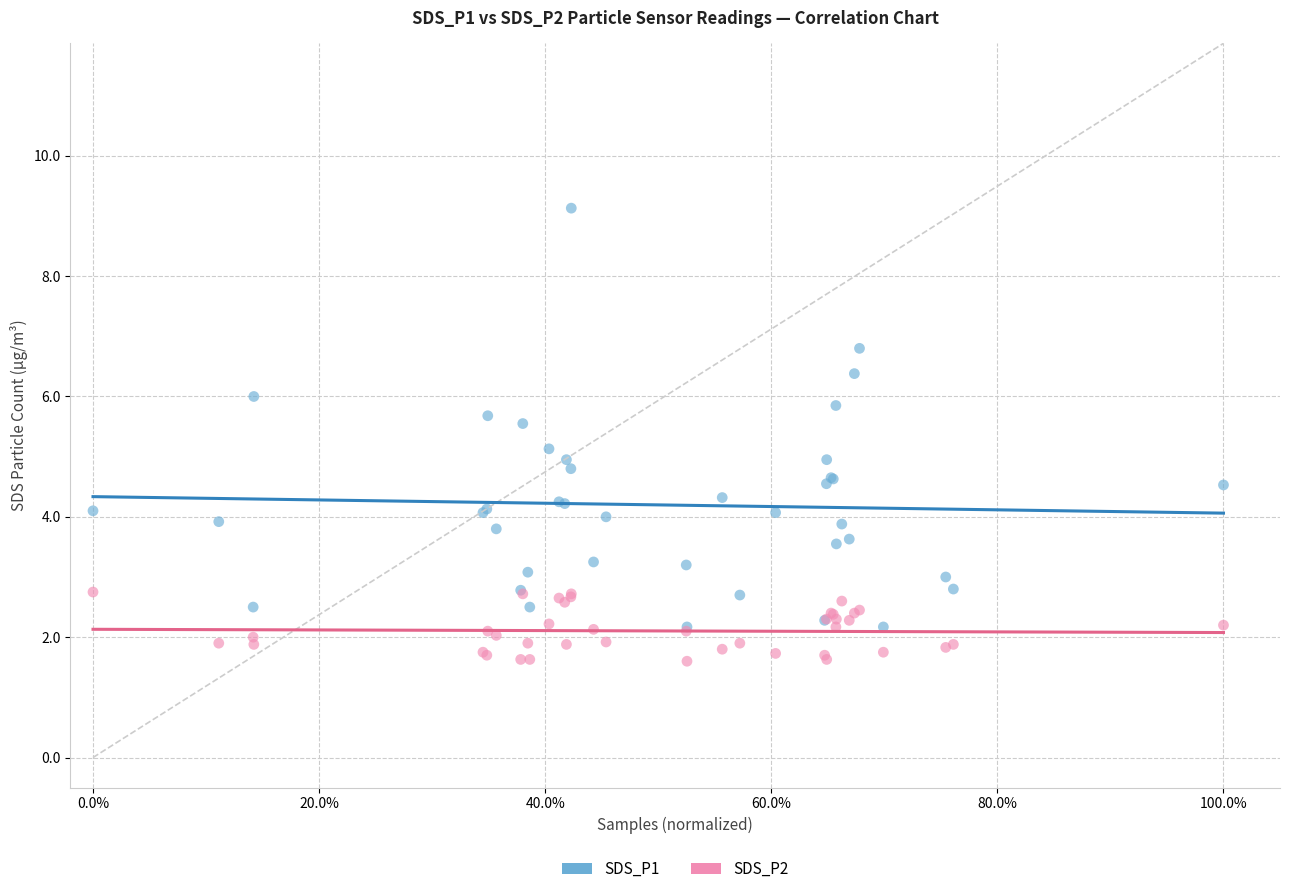

Which series has the largest Y range (max minus min)?

SDS_P1